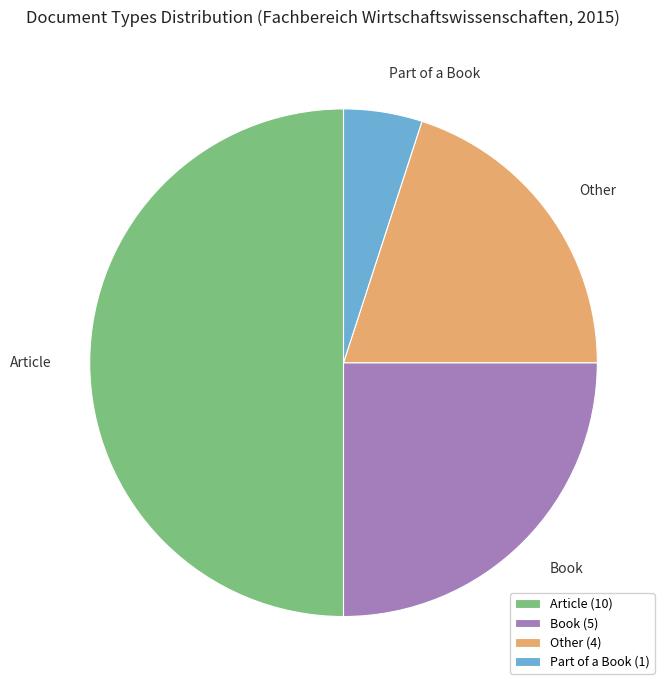

The Article slice represents 50% of the pie. True or false?

True